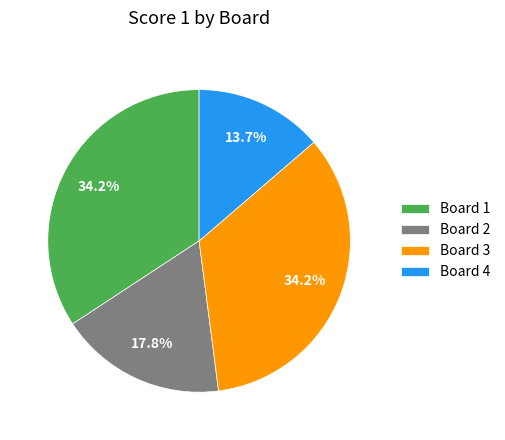

How many slices are in this pie chart?

4